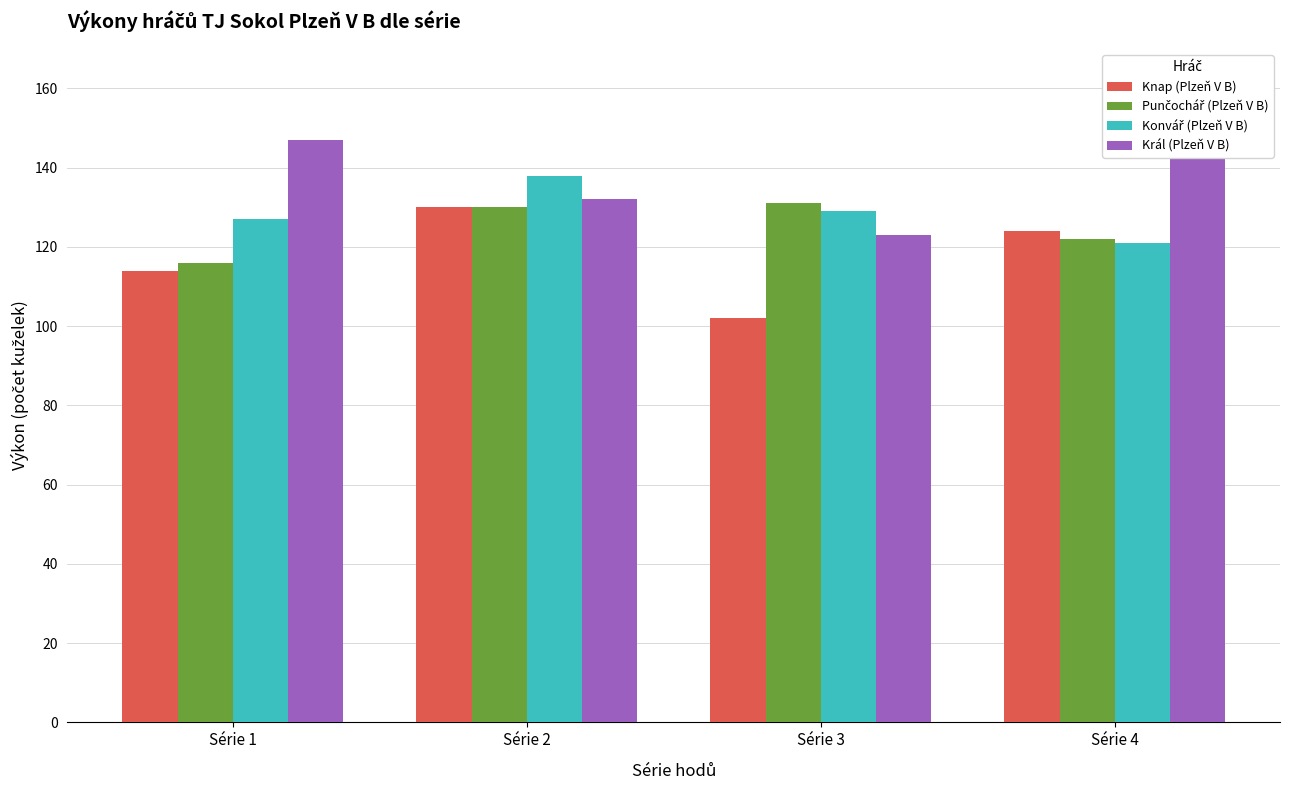

Where does the Knap (Plzeň V B) series first go above 124?

Série 2